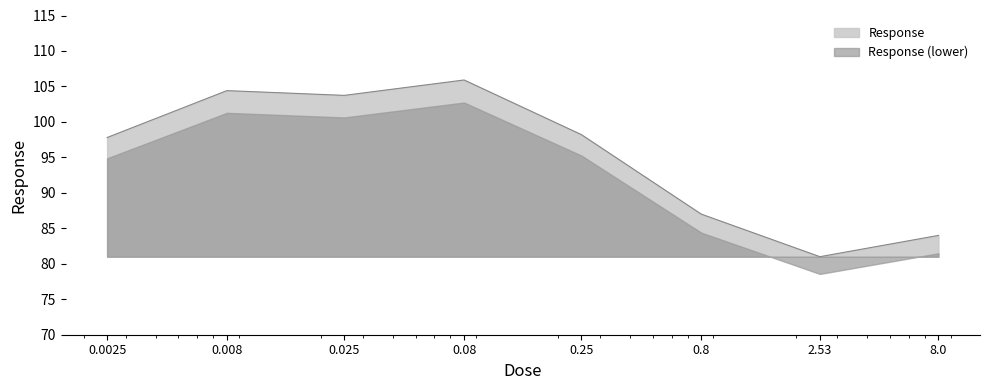

Is it true that the value at 8.0 is 30.3?

False